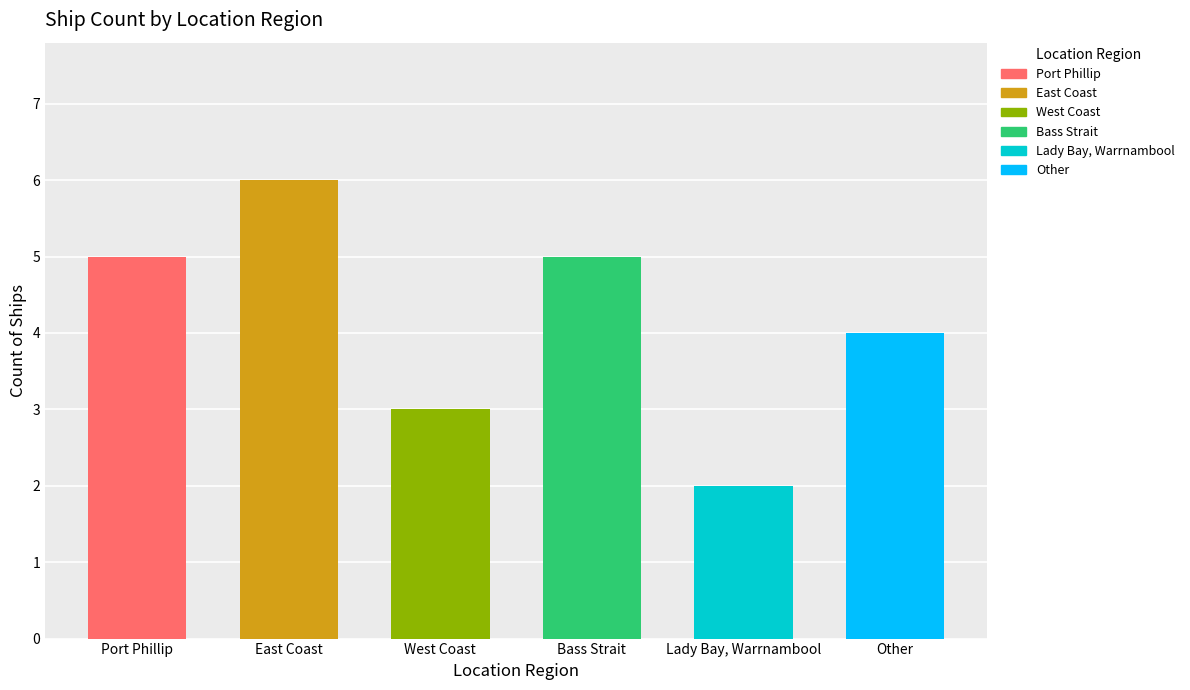

Is it true that the value at West Coast is 1?

False